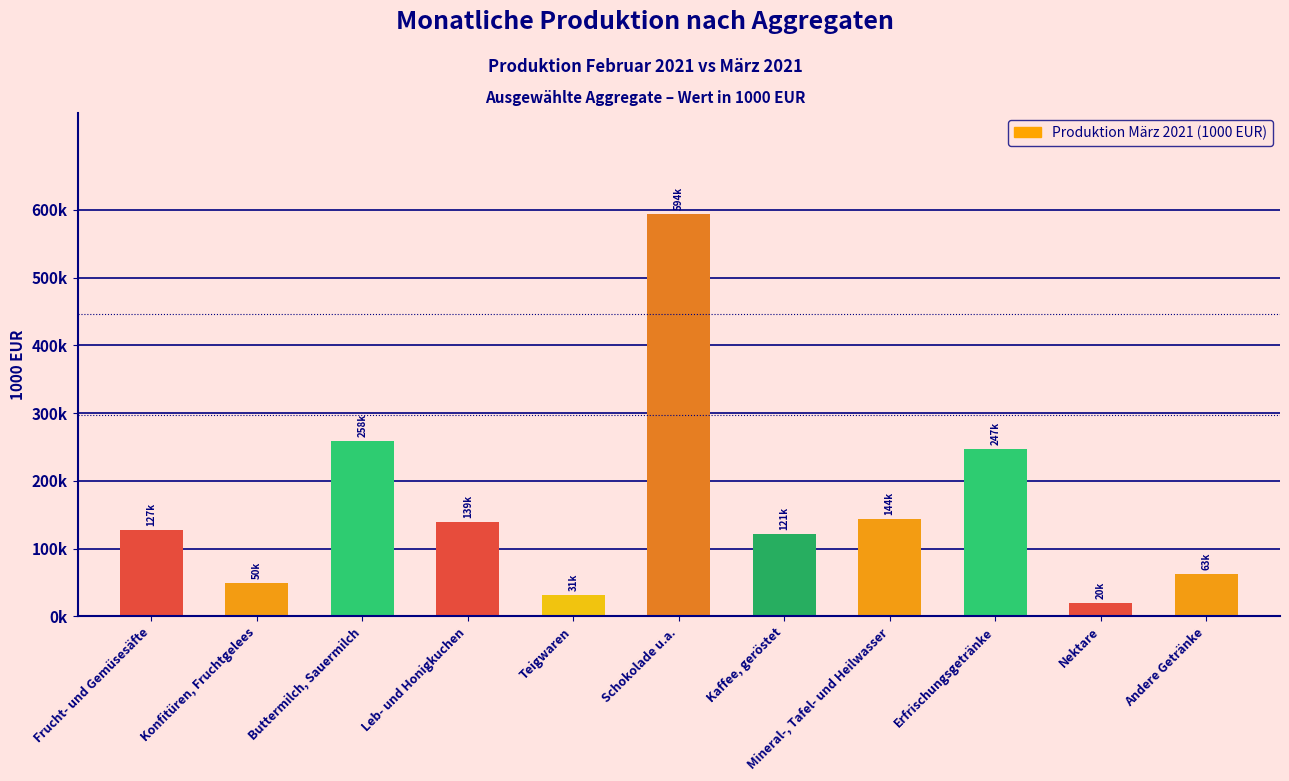

Which category has the lowest value across all series?

Nektare